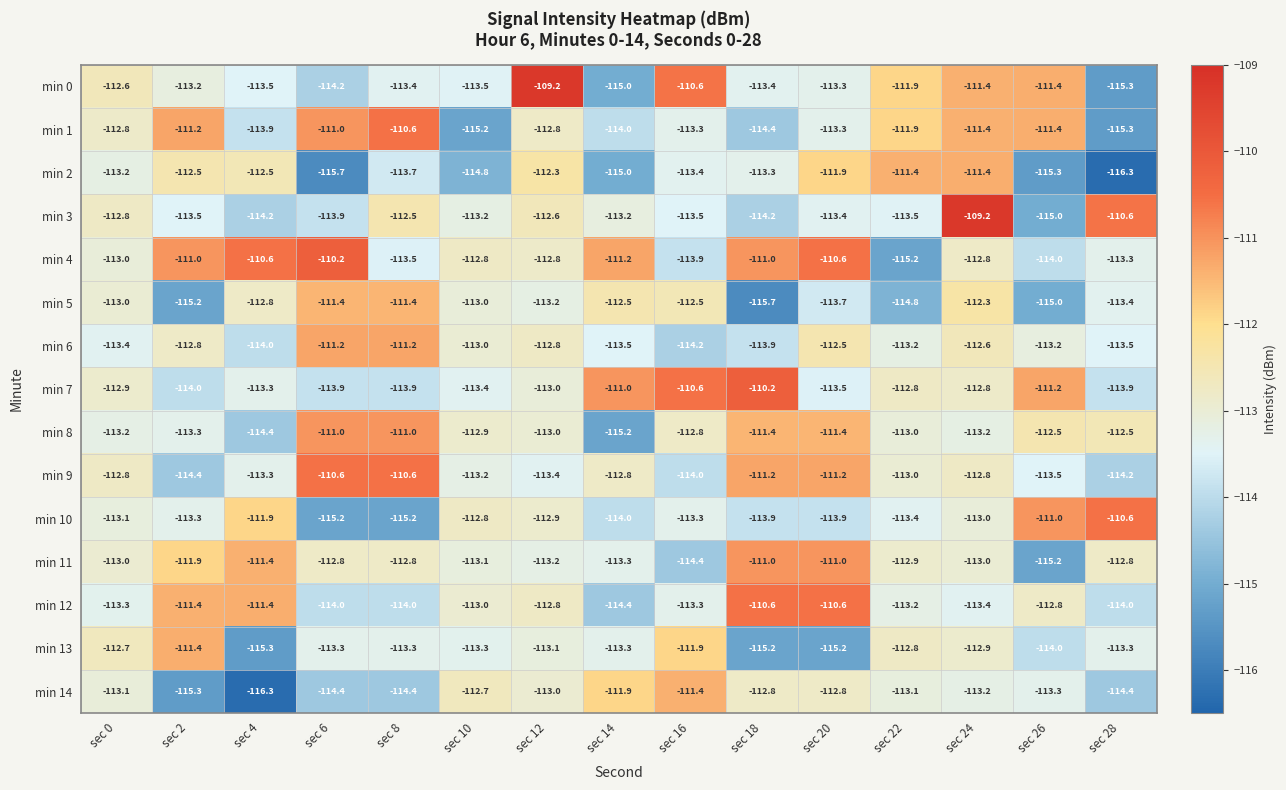

Which series changed the most between sec 4 and sec 20?

min 14